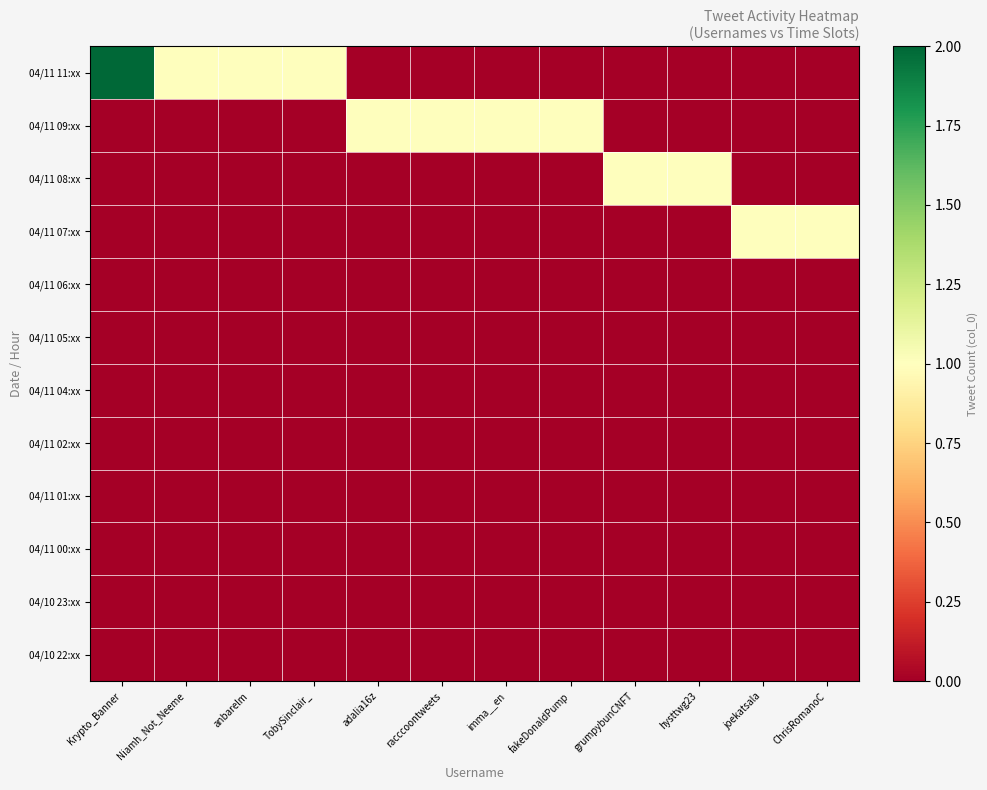

Rank the series at grumpybunCNFT from lowest to highest value.

04/11 11:xx, 04/11 09:xx, 04/11 07:xx, 04/11 06:xx, 04/11 05:xx, 04/11 04:xx, 04/11 02:xx, 04/11 01:xx, 04/11 00:xx, 04/10 23:xx, 04/10 22:xx, 04/11 08:xx